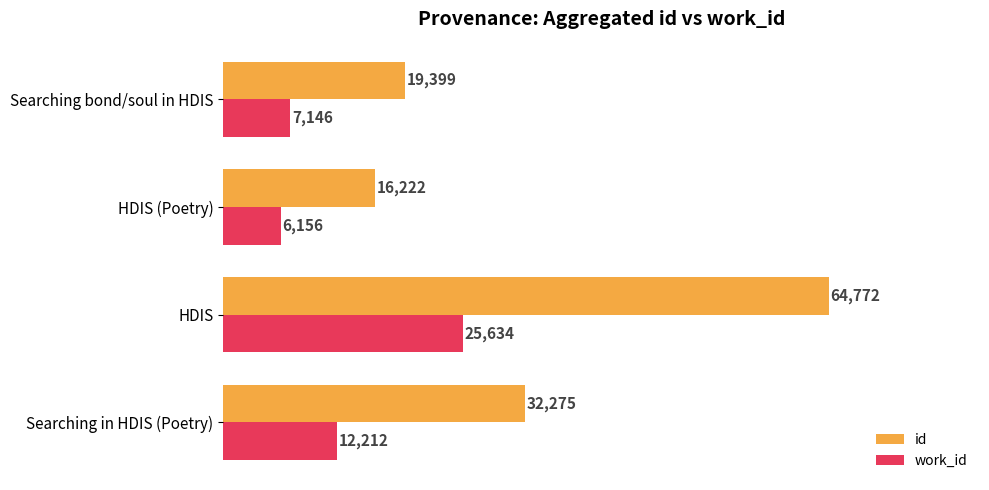

What value does the work_id series have at HDIS (Poetry), to the nearest 100?

6200